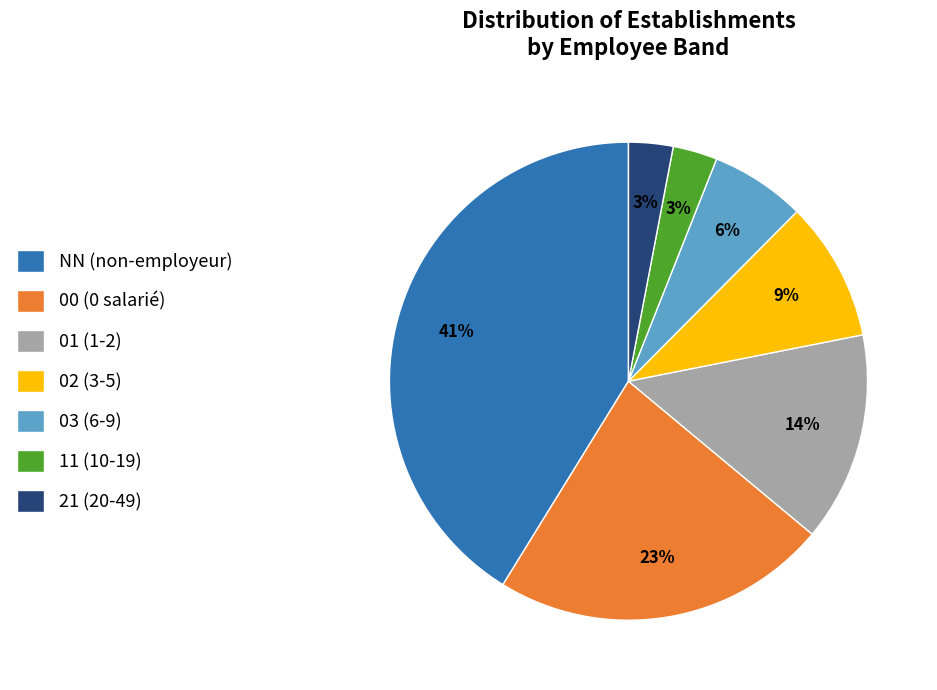

The 01 slice represents 14% of the pie. True or false?

True